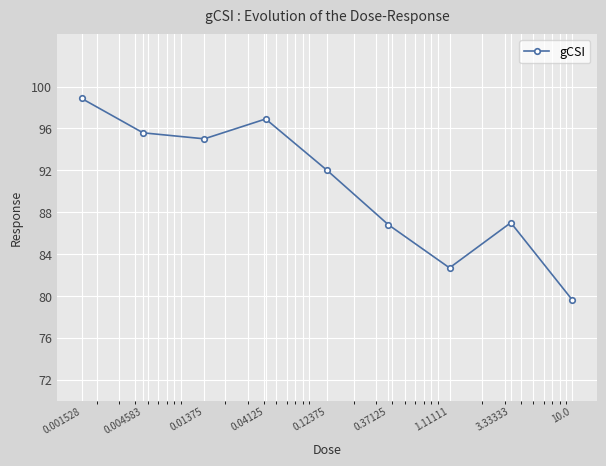

How many points are lower than both their immediate neighbors (excluding endpoints)?

2